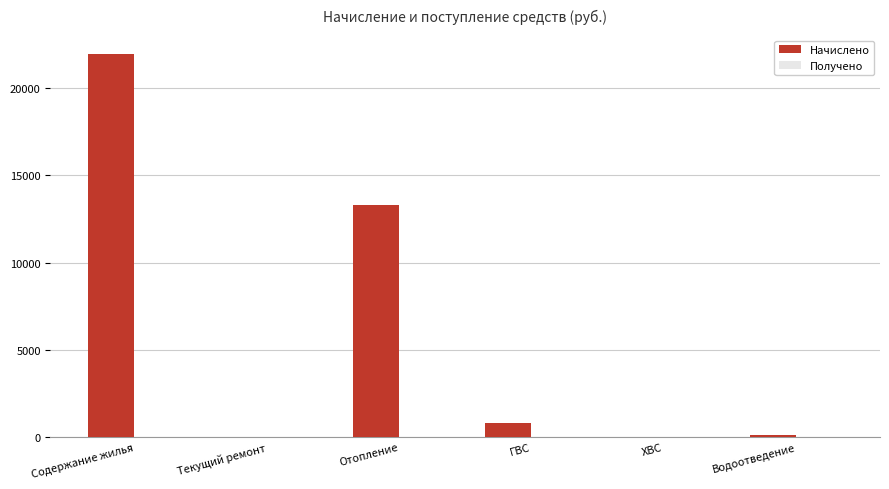

What is the maximum value shown in the chart?

21920.8